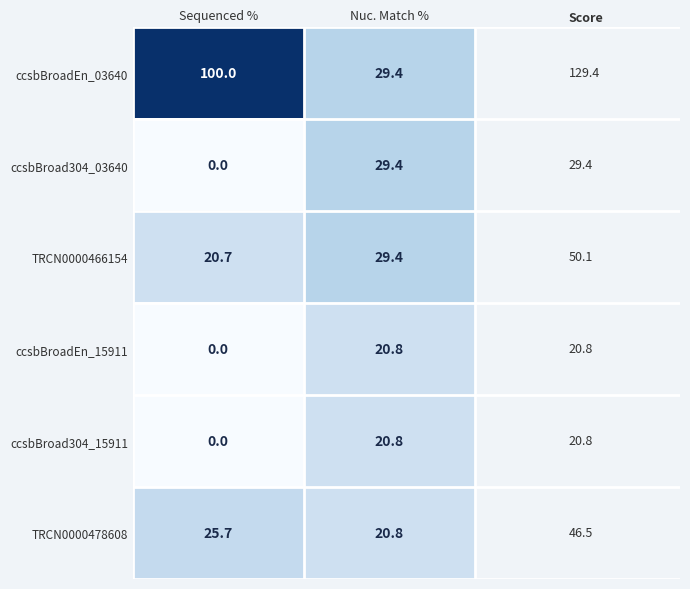

What is the difference between the TRCN0000478608 values at Sequenced % and Nuc. Match %?

4.9